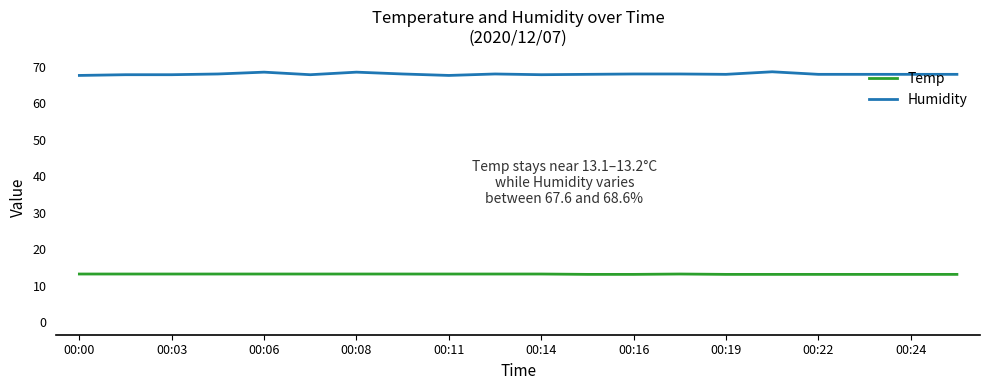

How many lines are shown in the chart?

2